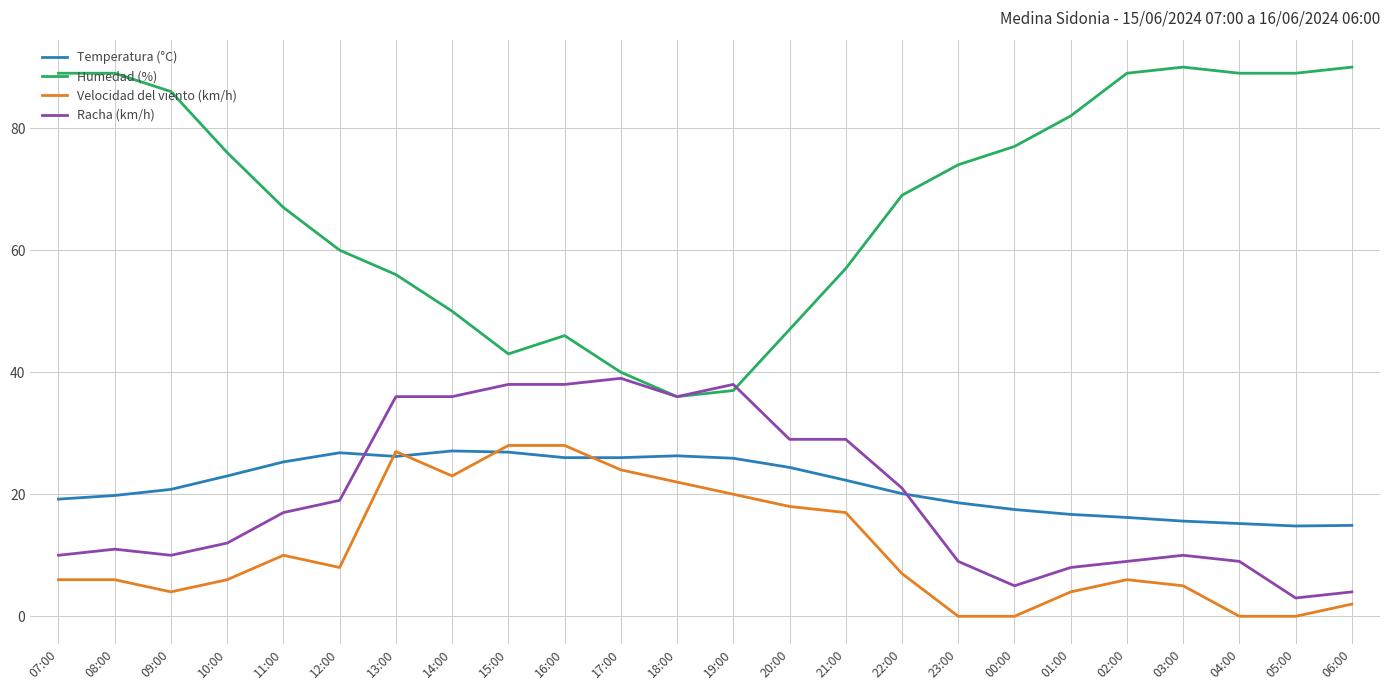

True or false: Humedad (%) and Temperatura (°C) intersect in this chart.

False